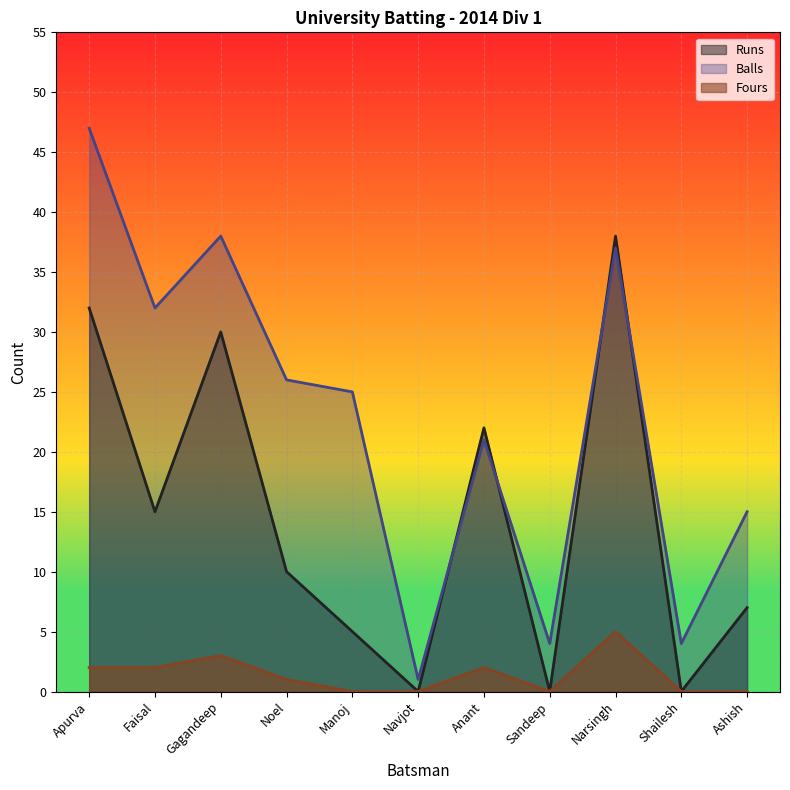

Which series changed the most between Gagandeep and Narsingh?

Runs